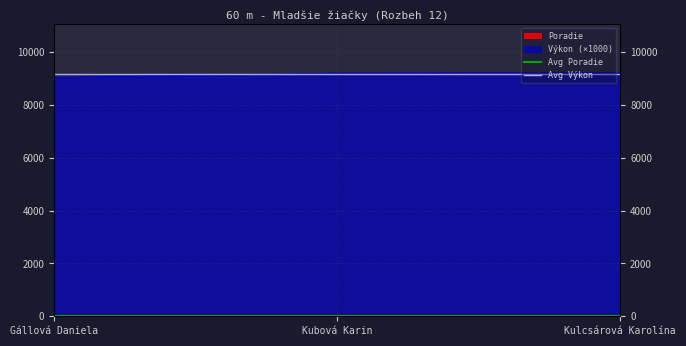

Which series has the widest spread of values?

Avg Poradie